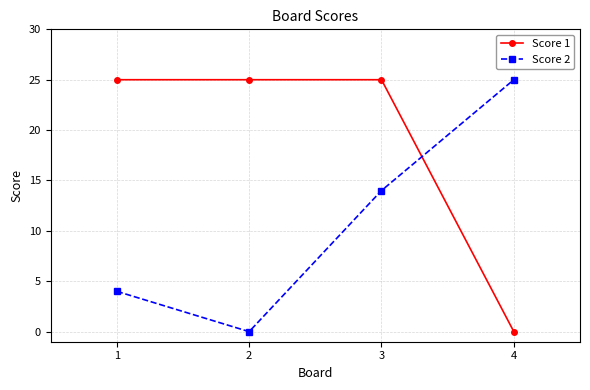

What is the difference between the maximum and minimum values in the Score 2 series?

25